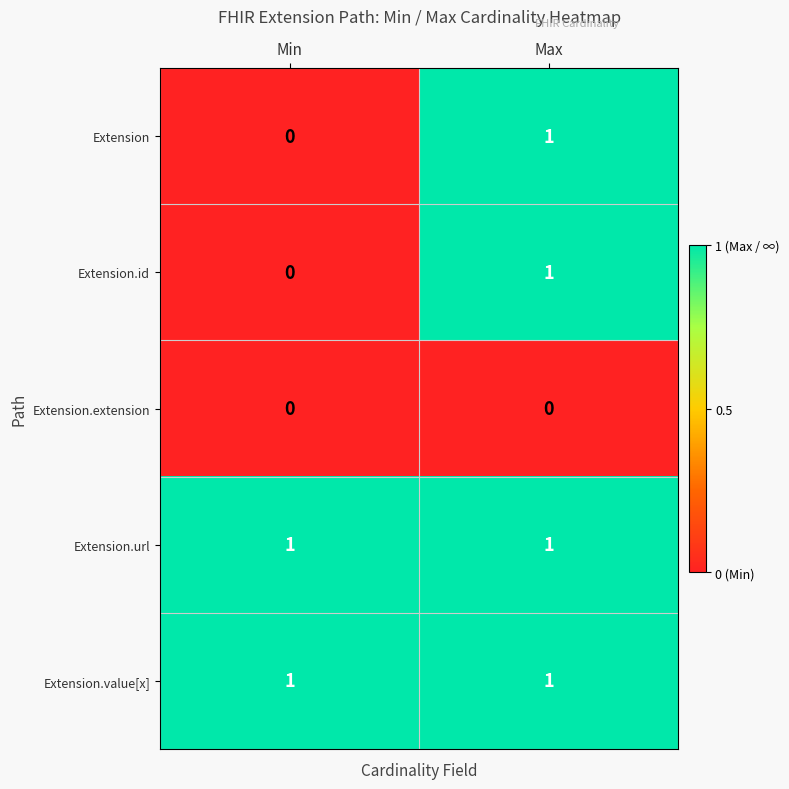

What is the total value across all series at Min?

2